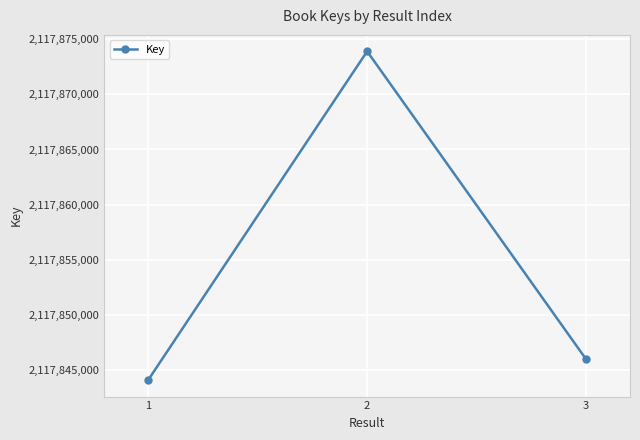

Does the chart display data point markers on the line(s)?

Yes